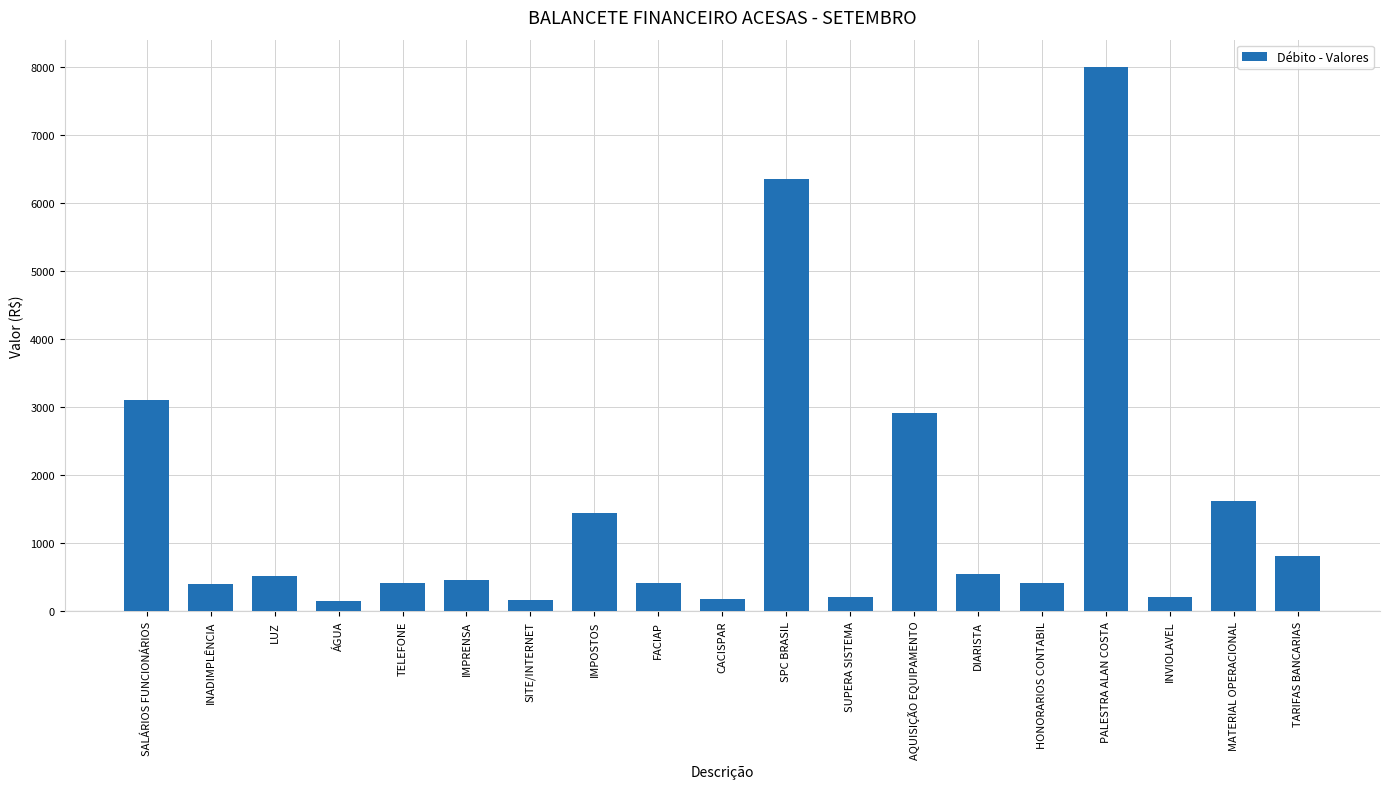

What is the average value?

1489.7